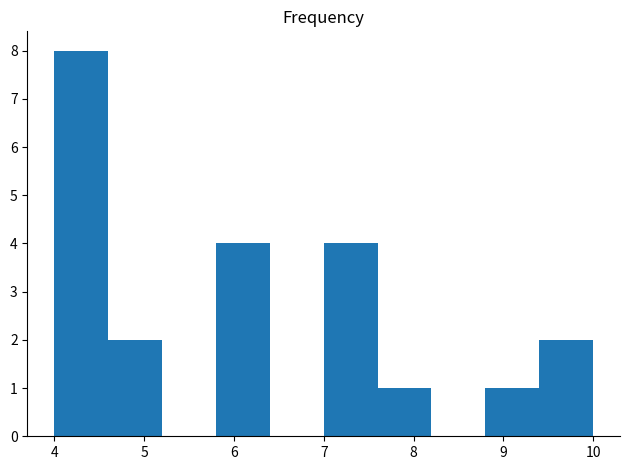

What is the height of the bar covering 7.0 to 7.6 on the x-axis? The values are not printed on the chart, so give them approximately, as read against the axis.

4